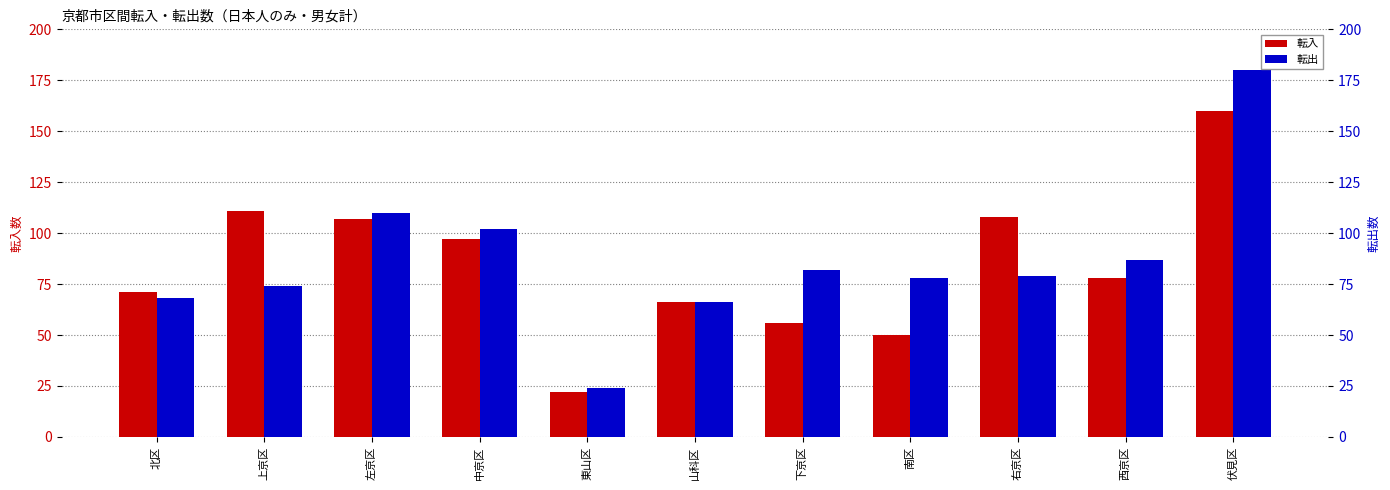

What position from the left is 山科区?

6